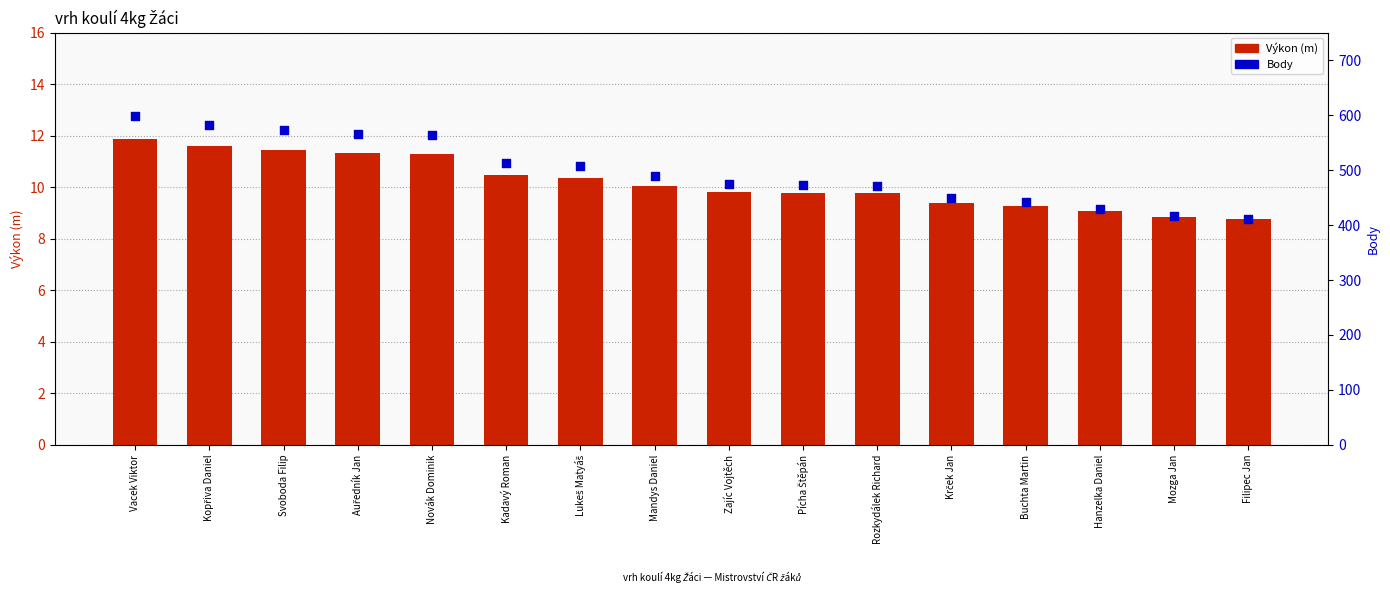

At which category is the sum across all series the highest?

Vacek Viktor